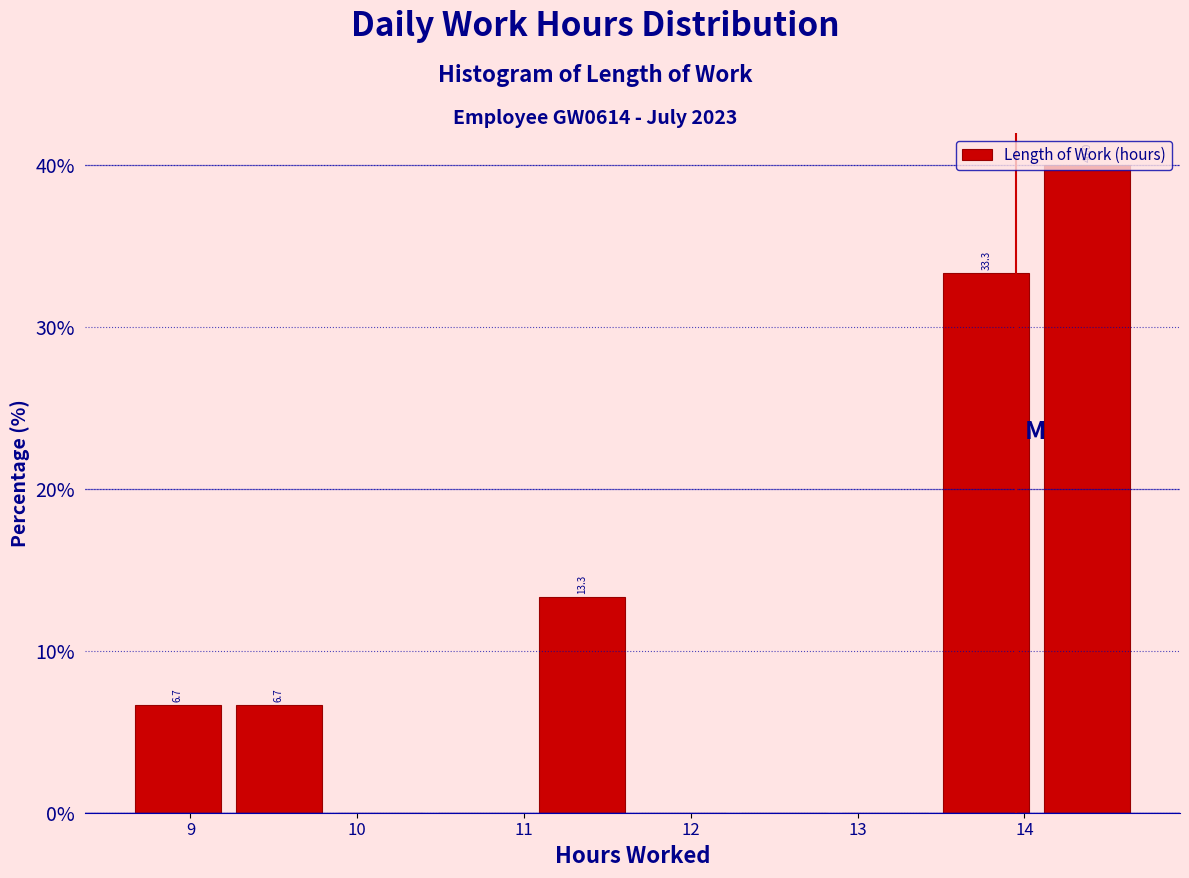

Over which range of the x-axis is the bar tallest?

14.1 to 14.7